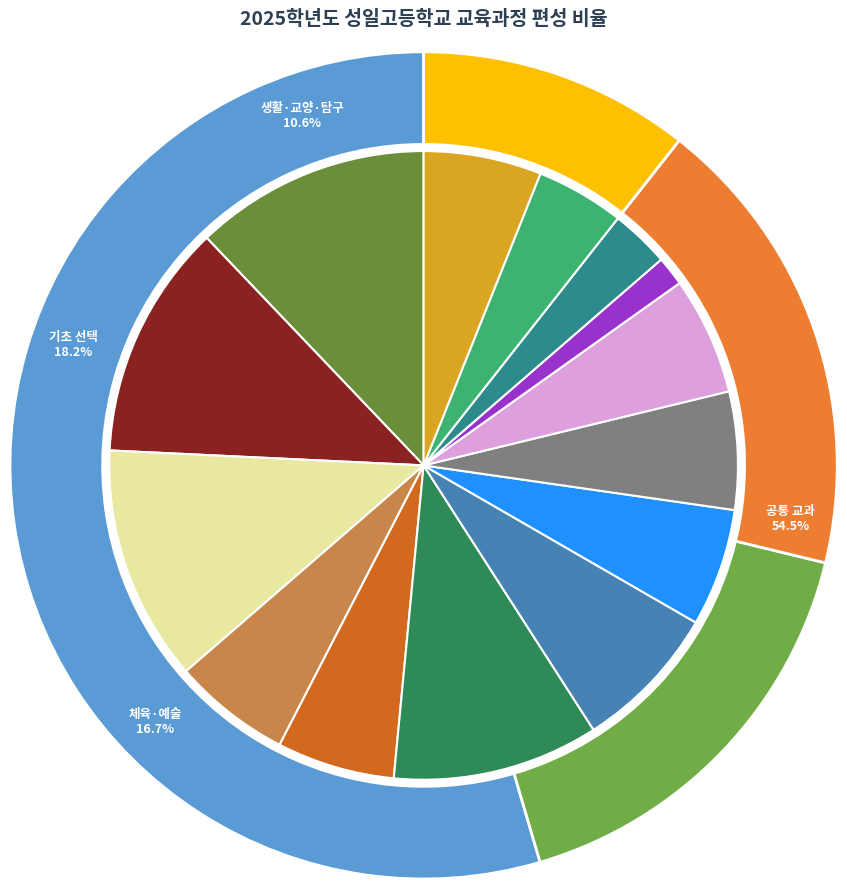

Is it true that 사회(역사/도덕 포함) is 11% of the pie?

True